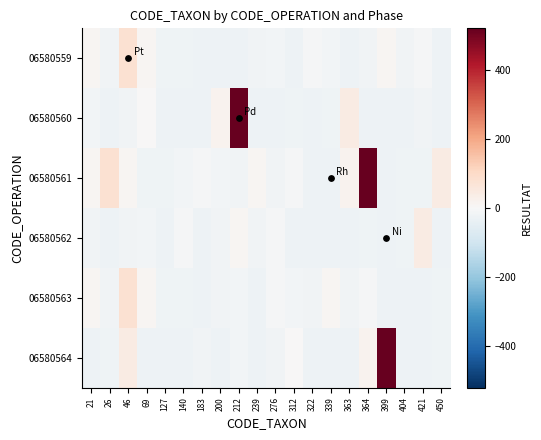

Reading right to left, transcribe all the data shown in this chart.

06580559: 450=-26.3	421=-6.3	404=-17.3	399=8.7	364=-20.3	363=-28.3	339=-16.3	322=-4.3	312=-27.3	276=-16.3	239=-19.3	212=-27.3	200=-26.3	183=-27.3	140=-23.3	127=-21.3	69=8.7	46=78.7	26=-20.3	21=11.7
06580560: 450=-28.3	421=-19.3	404=-27.3	399=-28.3	364=-28.3	363=41.7	339=-23.3	322=-27.3	312=-24.3	276=-27.3	239=-27.3	212=521.7	200=18.7	183=-27.3	140=-27.3	127=-28.3	69=0.7	46=-20.3	26=-27.3	21=-16.3
06580561: 450=41.7	421=-23.3	404=-24.3	399=-27.3	364=521.7	363=18.7	339=-28.3	322=-26.3	312=-6.3	276=-17.3	239=8.7	212=-20.3	200=-16.3	183=-4.3	140=-16.3	127=-23.3	69=-21.3	46=8.7	26=78.7	21=11.7
06580562: 450=-28.3	421=41.7	404=-23.3	399=-27.3	364=-24.3	363=-27.3	339=-27.3	322=-28.3	312=-26.3	276=-6.3	239=-17.3	212=8.7	200=-20.3	183=-28.3	140=-4.3	127=-27.3	69=-16.3	46=-19.3	26=-27.3	21=-20.3
06580563: 450=-24.3	421=-27.3	404=-27.3	399=-26.3	364=-6.3	363=-17.3	339=8.7	322=-20.3	312=-16.3	276=-4.3	239=-27.3	212=-16.3	200=-19.3	183=-27.3	140=-23.3	127=-21.3	69=8.7	46=78.7	26=-20.3	21=11.7
06580564: 450=-24.3	421=-27.3	404=-27.3	399=521.7	364=18.7	363=-27.3	339=-27.3	322=-28.3	312=0.7	276=-20.3	239=-27.3	212=-16.3	200=-28.3	183=-19.3	140=-27.3	127=-28.3	69=-28.3	46=41.7	26=-23.3	21=-27.3